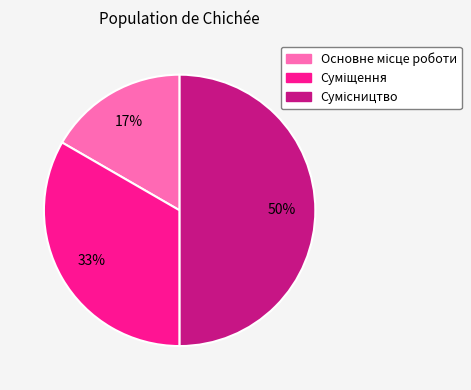

To the nearest percent, what is the average slice percentage?

33%